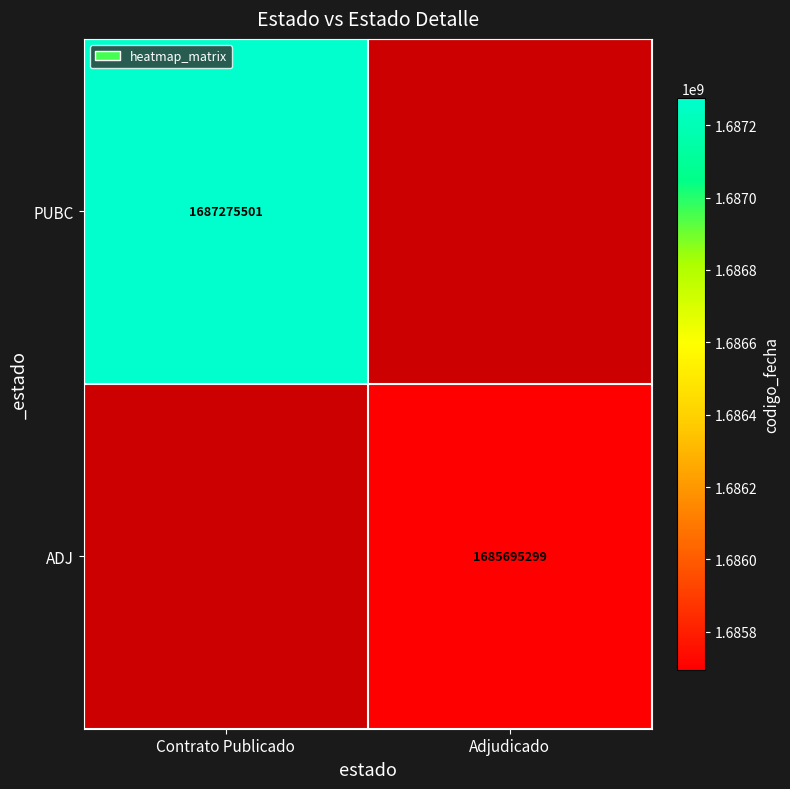

Is the value of PUBC at Contrato Publicado greater than the value of ADJ at Adjudicado?

Yes